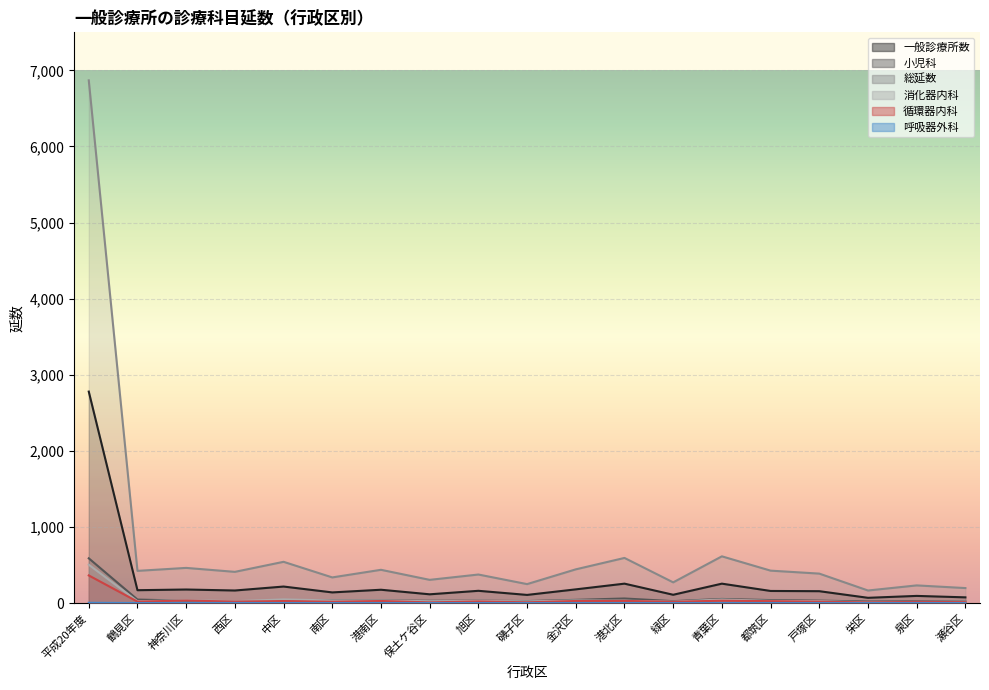

What is the minimum value for 循環器内科?

9